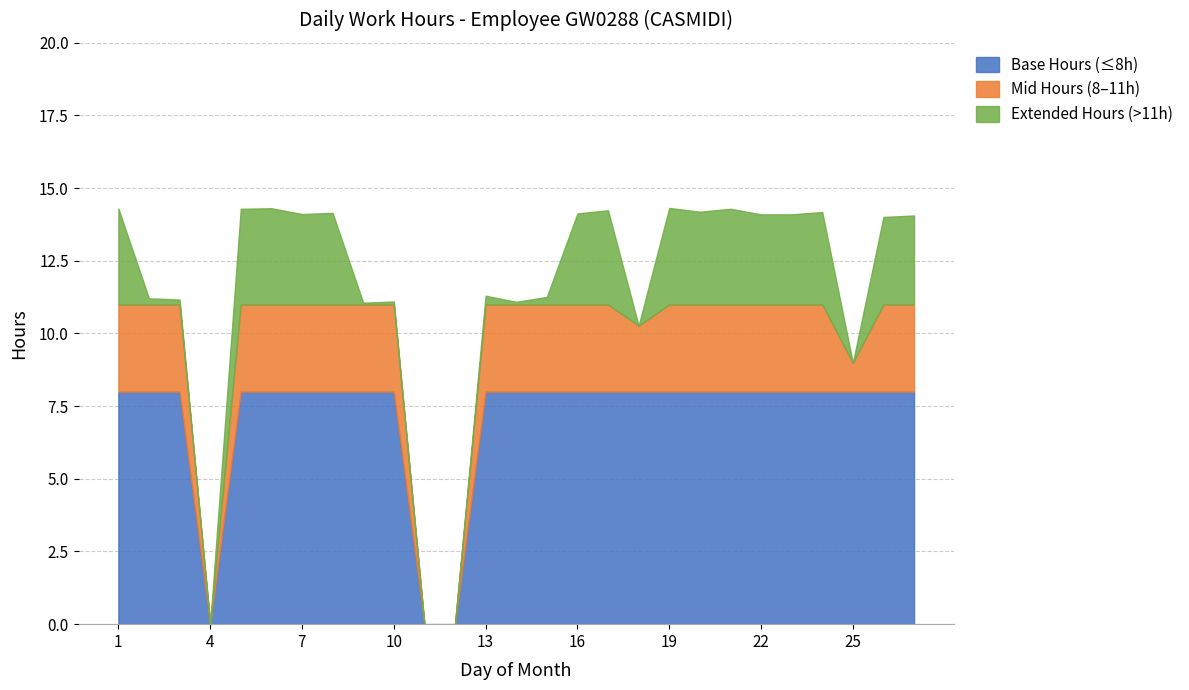

Reading left to right, transcribe all the data shown in this chart.

1=14.3	2=11.2	3=11.2	4=0.0	5=14.3	6=14.3	7=14.1	8=14.2	9=11.1	10=11.1	11=0.0	12=0.0	13=11.3	14=11.1	15=11.3	16=14.1	17=14.2	18=10.3	19=14.3	20=14.2	21=14.3	22=14.1	23=14.1	24=14.2	25=9.0	26=14.0	27=14.1